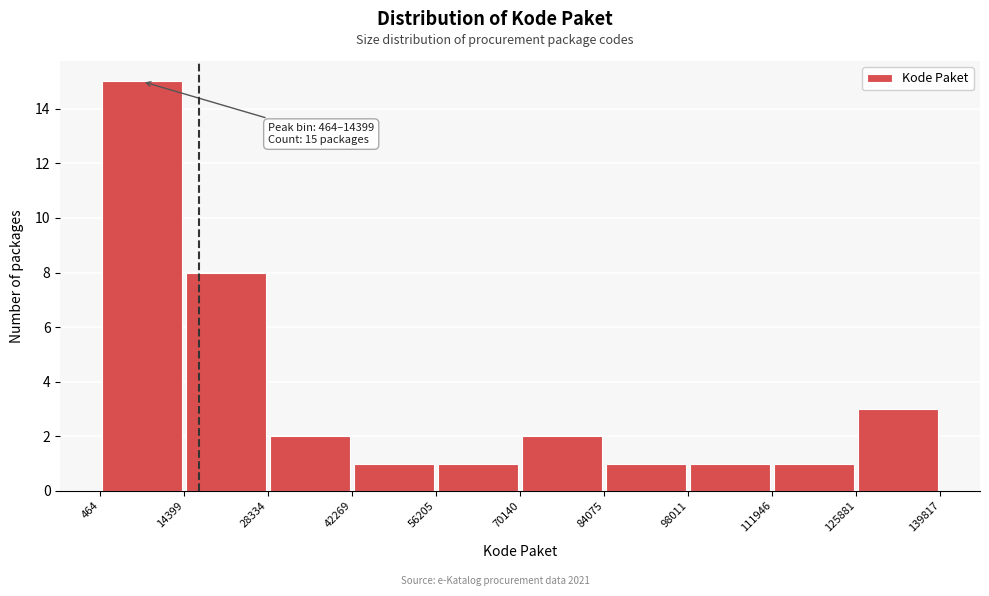

Which range on the x-axis has the tallest bar?

464 to 14399